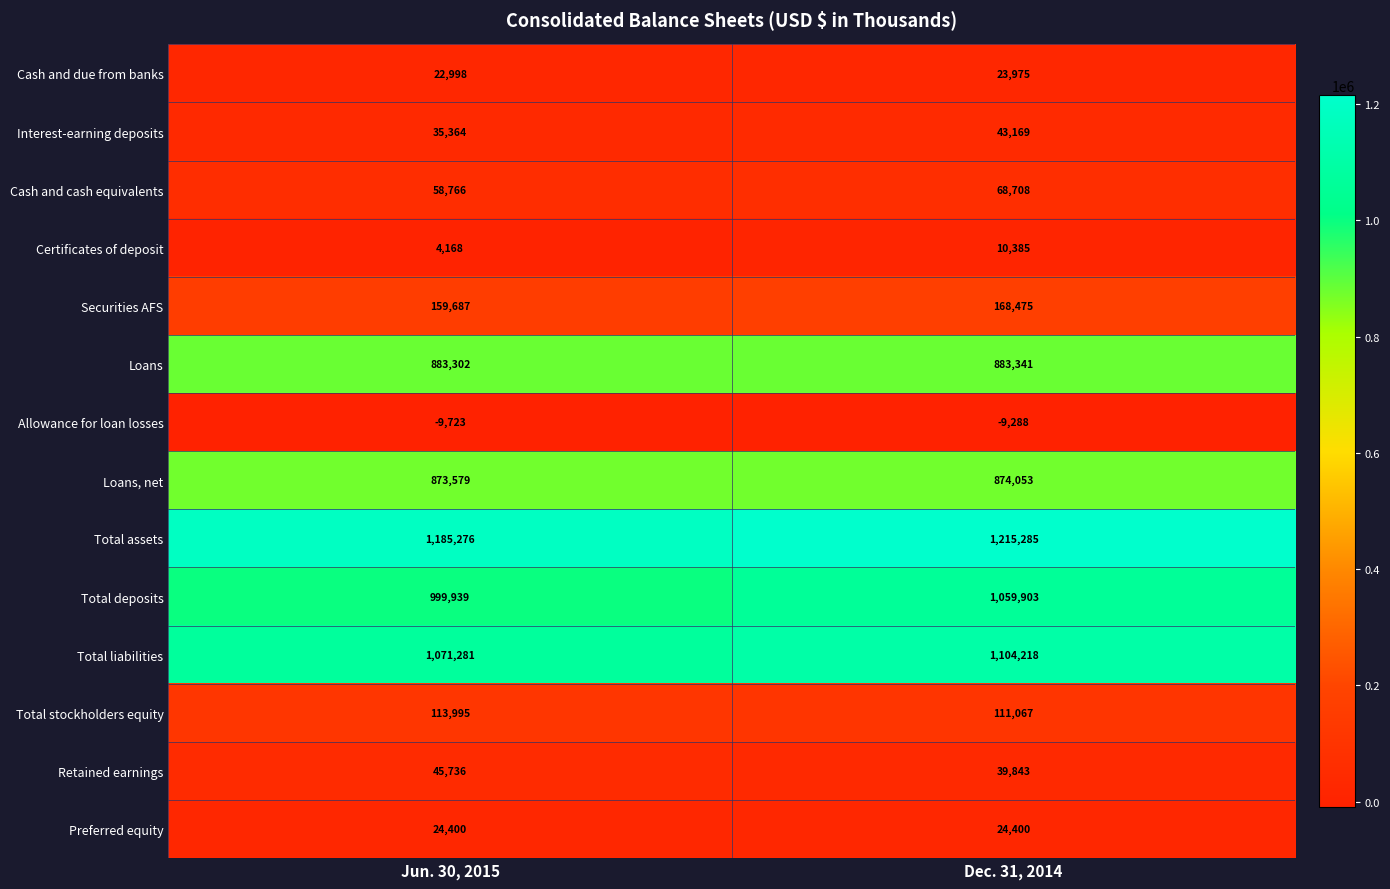

Reading left to right, list all the values displayed in this chart.

Cash and due from banks: Jun. 30, 2015=22998	Dec. 31, 2014=23975
Interest-earning deposits: Jun. 30, 2015=35364	Dec. 31, 2014=43169
Cash and cash equivalents: Jun. 30, 2015=58766	Dec. 31, 2014=68708
Certificates of deposit: Jun. 30, 2015=4168	Dec. 31, 2014=10385
Securities AFS: Jun. 30, 2015=159687	Dec. 31, 2014=168475
Loans: Jun. 30, 2015=883302	Dec. 31, 2014=883341
Allowance for loan losses: Jun. 30, 2015=-9723	Dec. 31, 2014=-9288
Loans, net: Jun. 30, 2015=873579	Dec. 31, 2014=874053
Total assets: Jun. 30, 2015=1185276	Dec. 31, 2014=1215285
Total deposits: Jun. 30, 2015=999939	Dec. 31, 2014=1059903
Total liabilities: Jun. 30, 2015=1071281	Dec. 31, 2014=1104218
Total stockholders equity: Jun. 30, 2015=113995	Dec. 31, 2014=111067
Retained earnings: Jun. 30, 2015=45736	Dec. 31, 2014=39843
Preferred equity: Jun. 30, 2015=24400	Dec. 31, 2014=24400